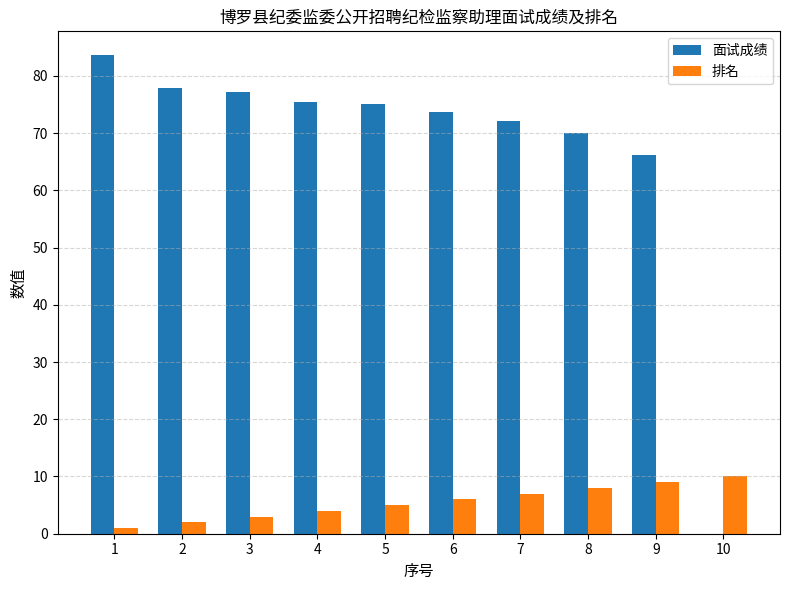

The value of 面试成绩 at 10 is -29.4. True or false?

False